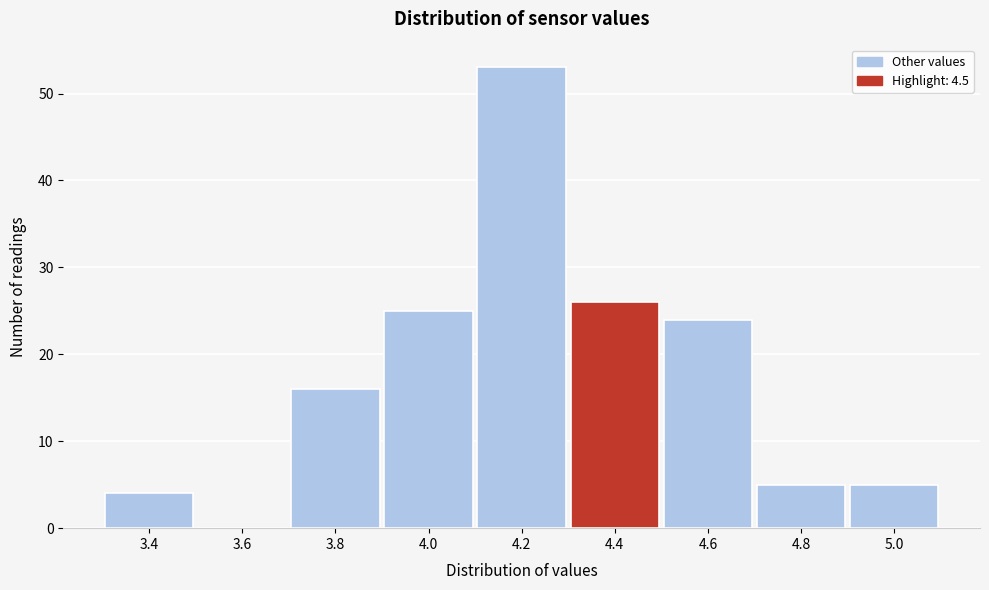

Reading left to right, list all the values displayed in this chart.

3.4=4	3.6=0	3.8=16	4.0=25	4.2=53	4.4=26	4.6=24	4.8=5	5.0=5